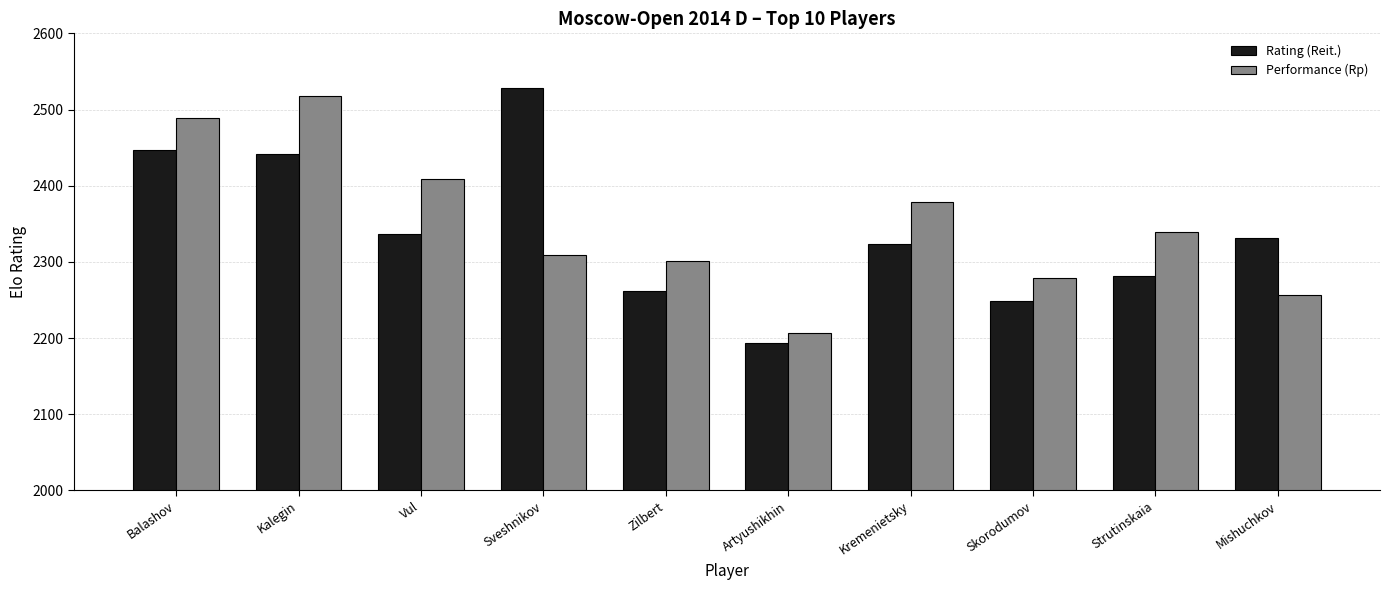

Which series has the largest total across all categories?

Performance (Rp)